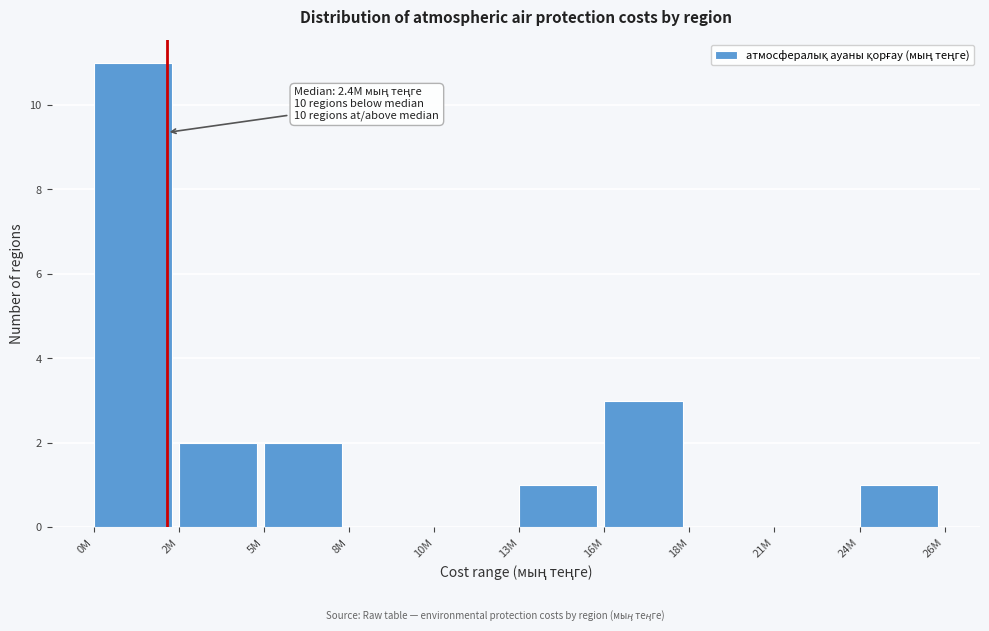

Reading left to right, transcribe all the data shown in this chart.

0M=11	2M=2	5M=2	8M=0	10M=0	13M=1	16M=3	18M=0	21M=0	24M=1